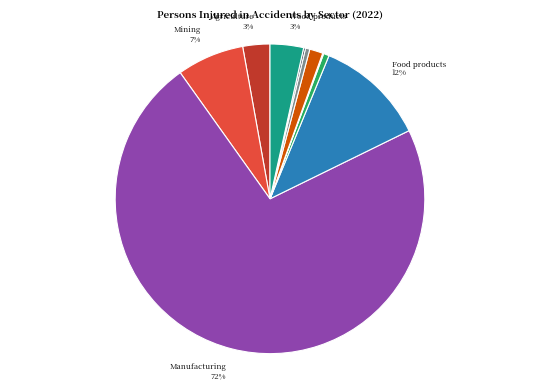

Is there any slice that represents more than half of the pie?

Yes